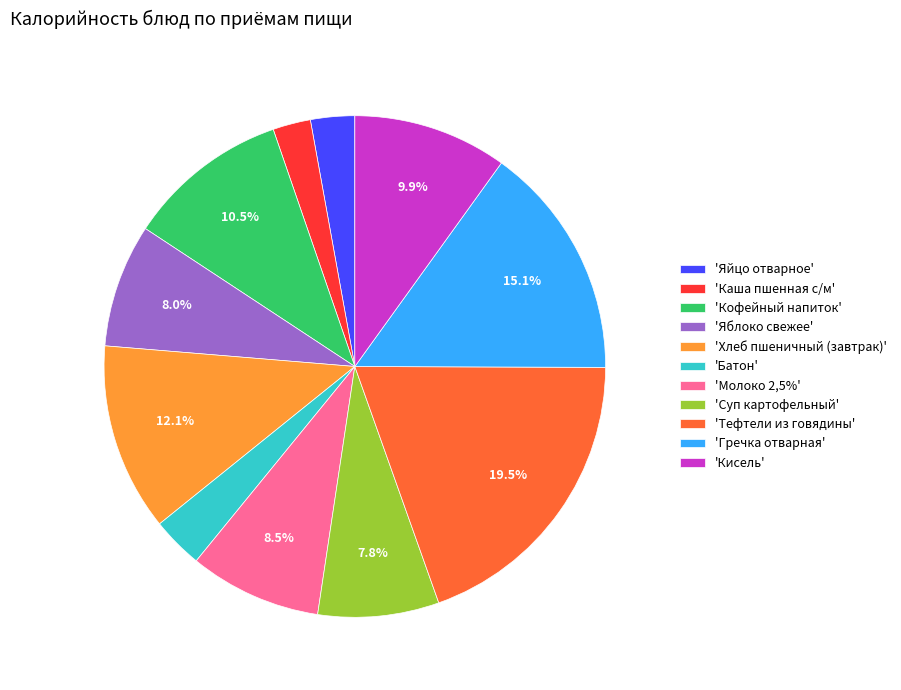

Which slice is the largest?

'Тефтели из говядины'